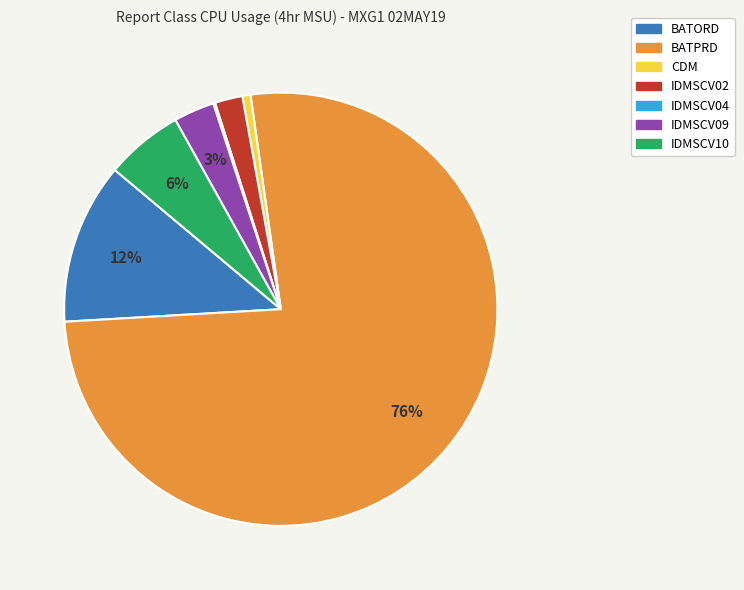

What is the majority slice?

BATPRD